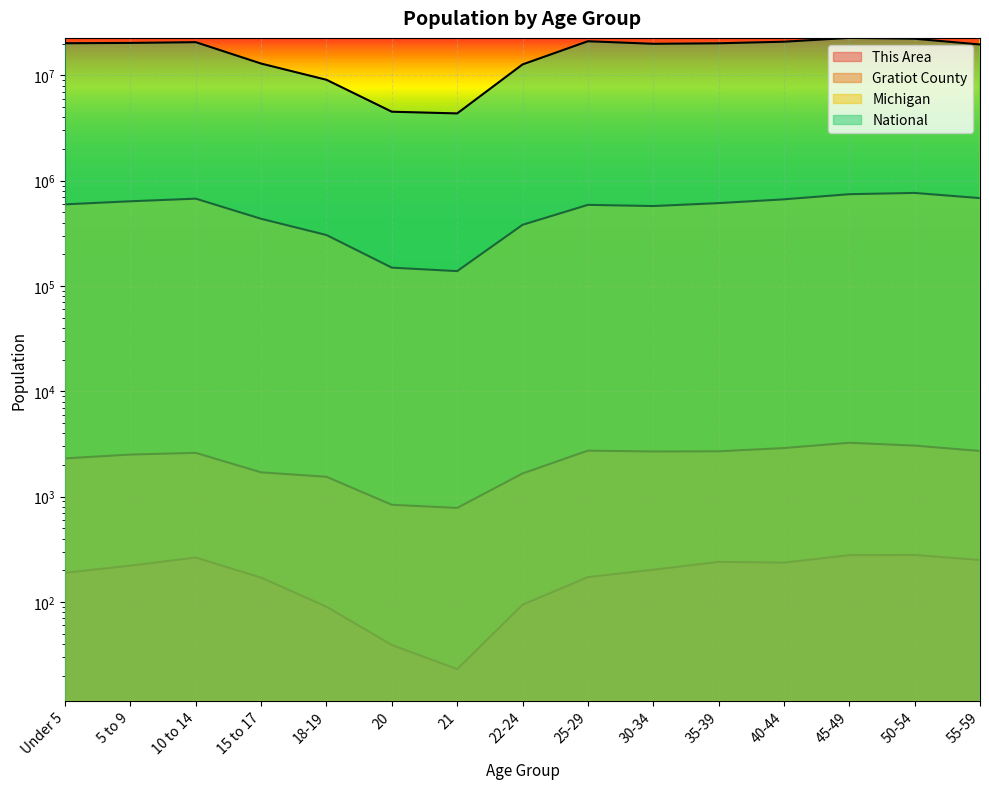

What is the difference between the National values at 5 to 9 and 21?

15994363